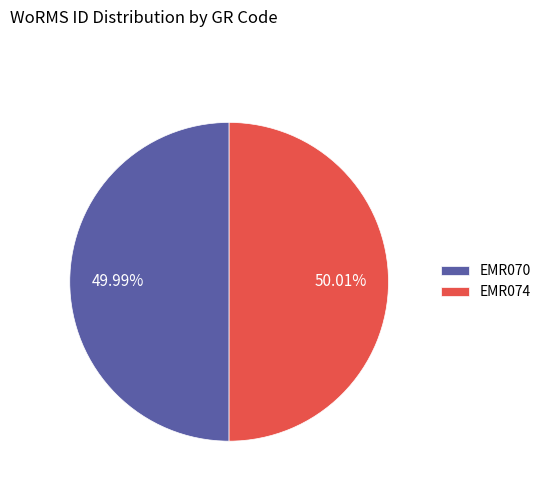

True or false: EMR070 accounts for 50% of the total.

True